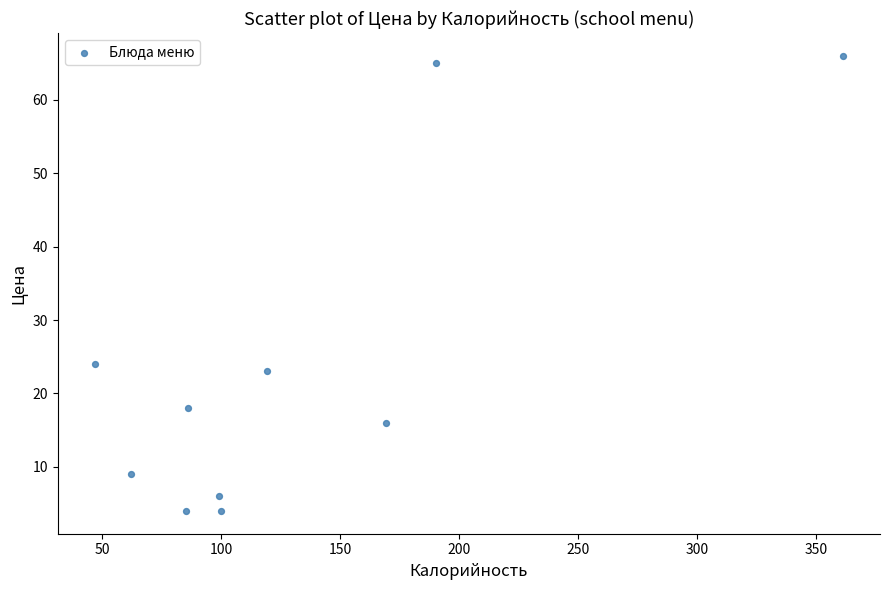

What is the average X value?

132